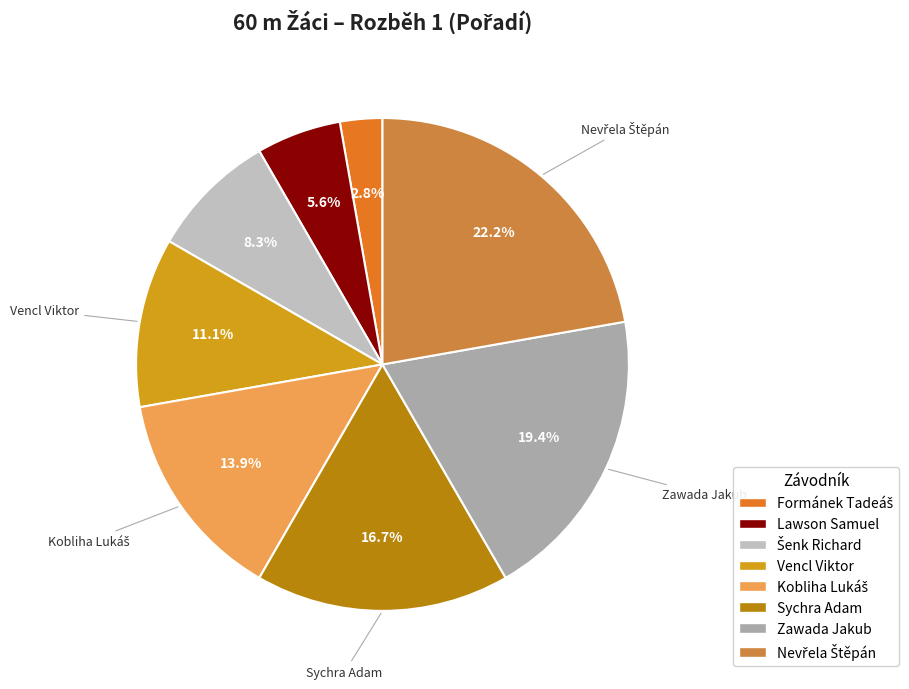

Rank the categories by value from lowest to highest.

Formánek Tadeáš, Lawson Samuel, Šenk Richard, Vencl Viktor, Kobliha Lukáš, Sychra Adam, Zawada Jakub, Nevřela Štěpán